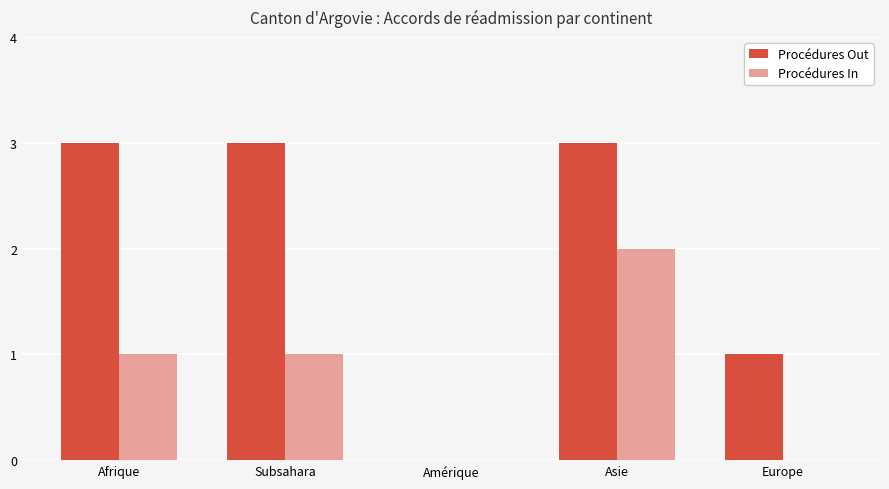

Are the bars grouped side by side (vs. stacked)?

Yes